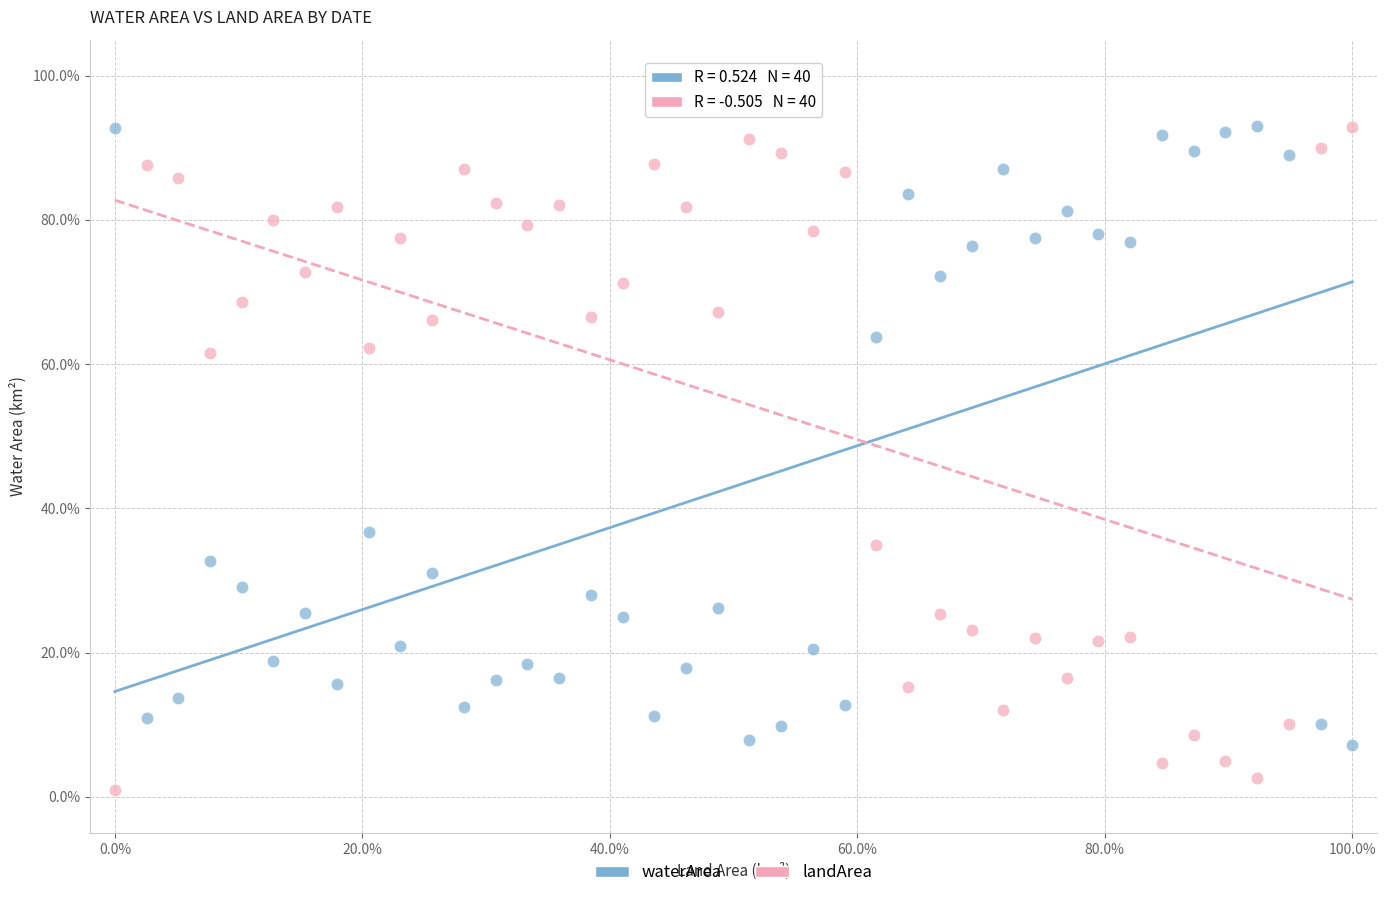

What are all the series names shown in the legend?

waterArea, landArea